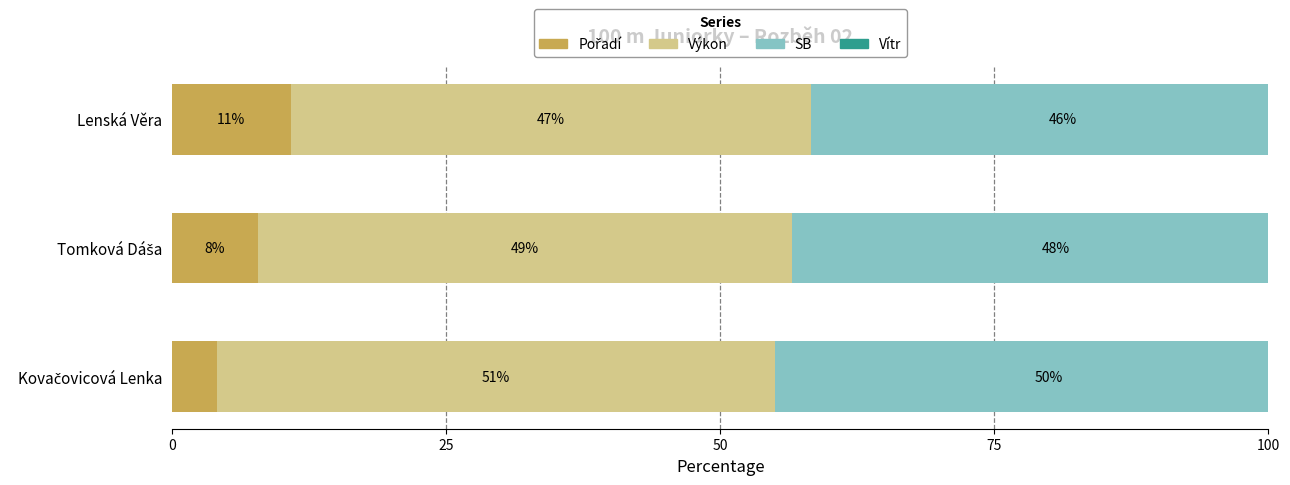

What are all the series names shown in the legend?

Pořadí, Výkon, SB, Vítr